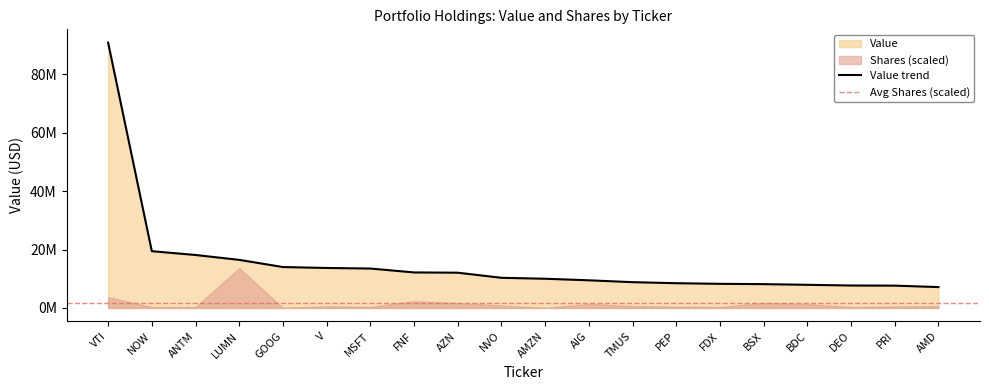

What is the ratio of the value at AMD to the value at FDX?

0.9